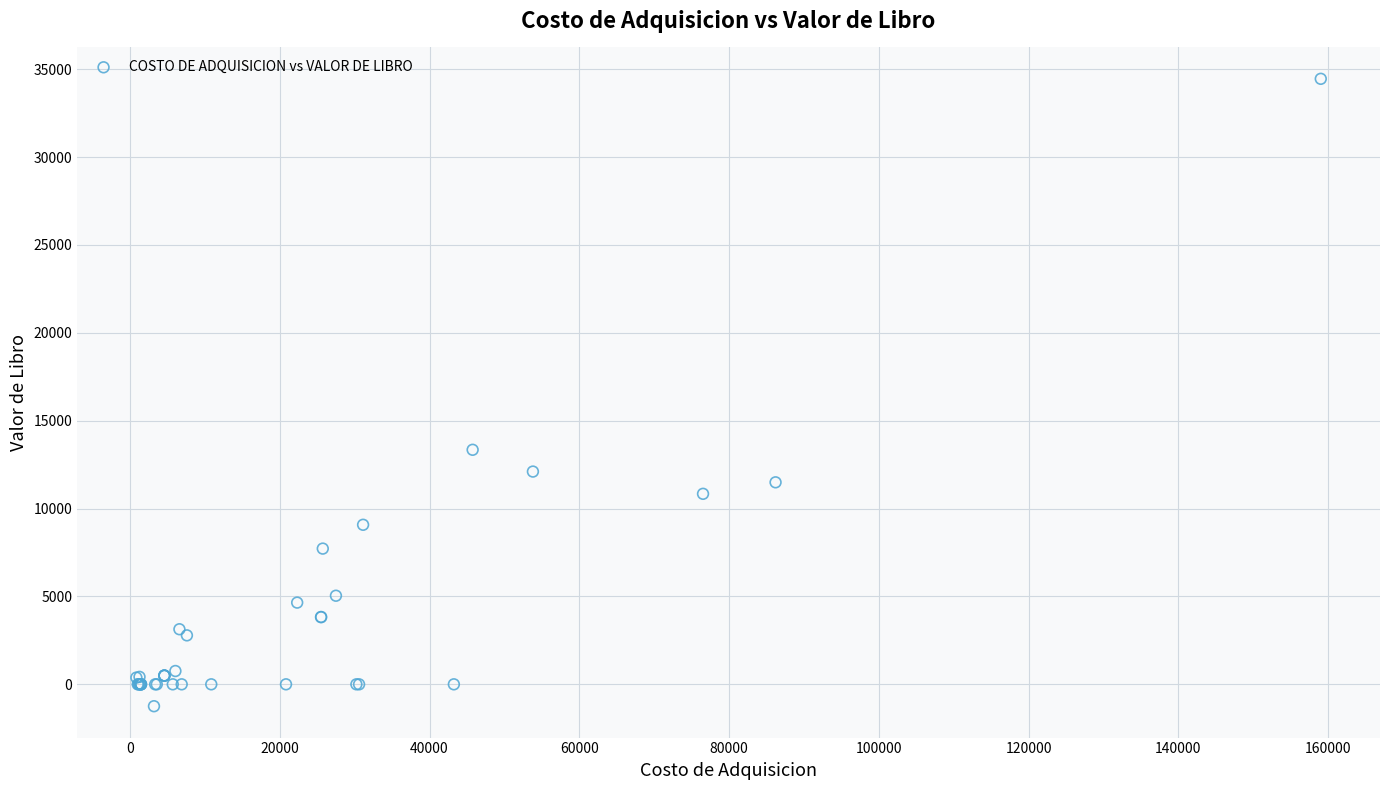

What Y value in the scatter plot is closest to 16603?

13345.1